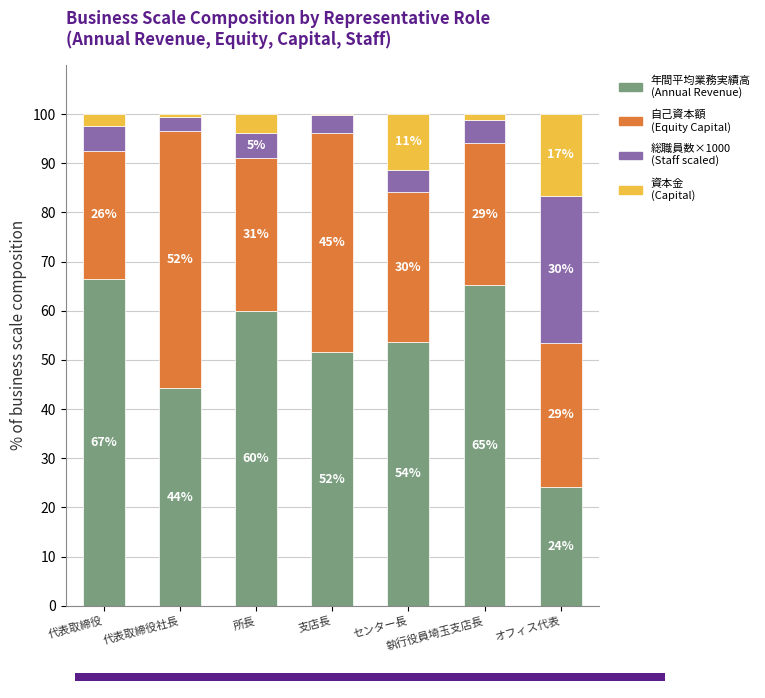

How many bars are there in each group?

4